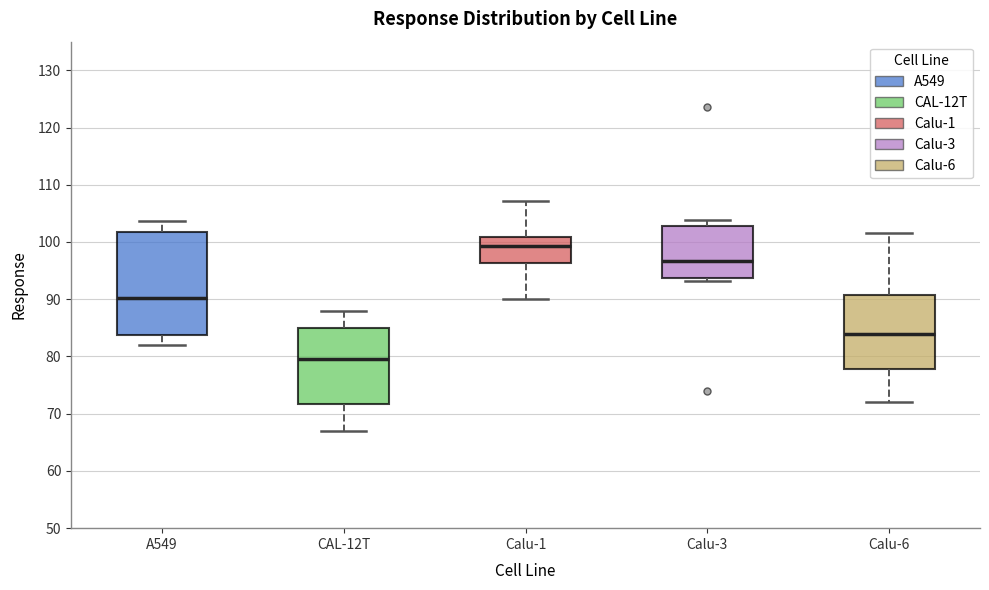

Which box has the highest median line?

Calu-1